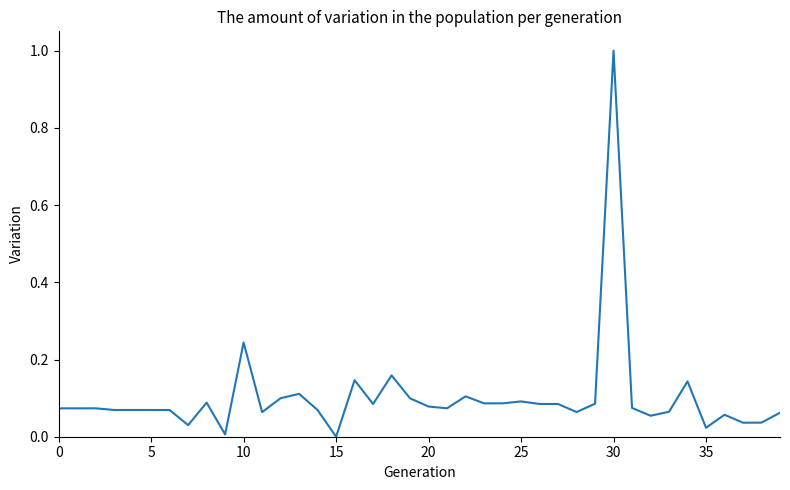

What is the greatest value displayed?

1.0